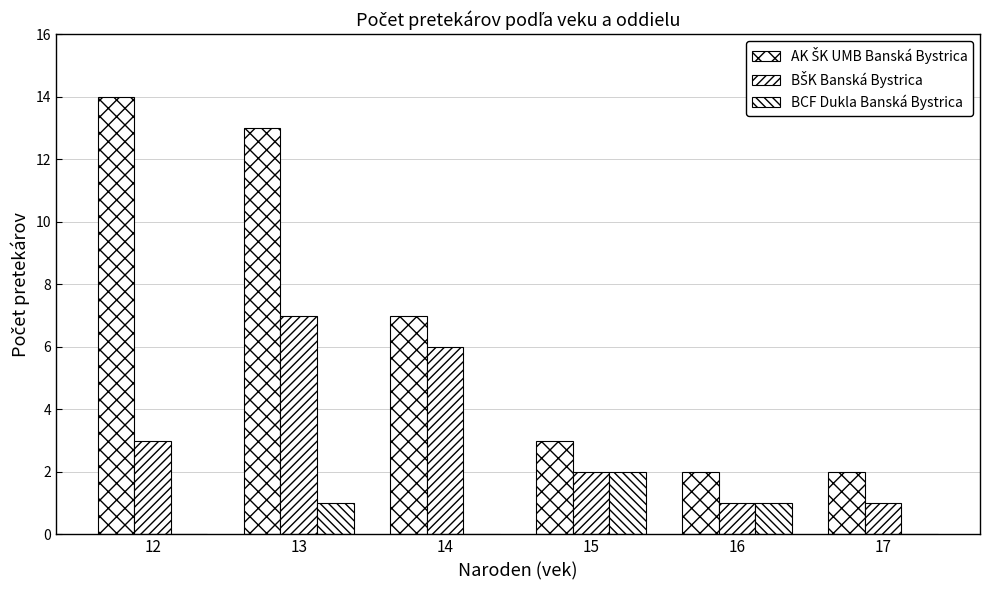

Which series has the largest total across all categories?

AK ŠK UMB Banská Bystrica